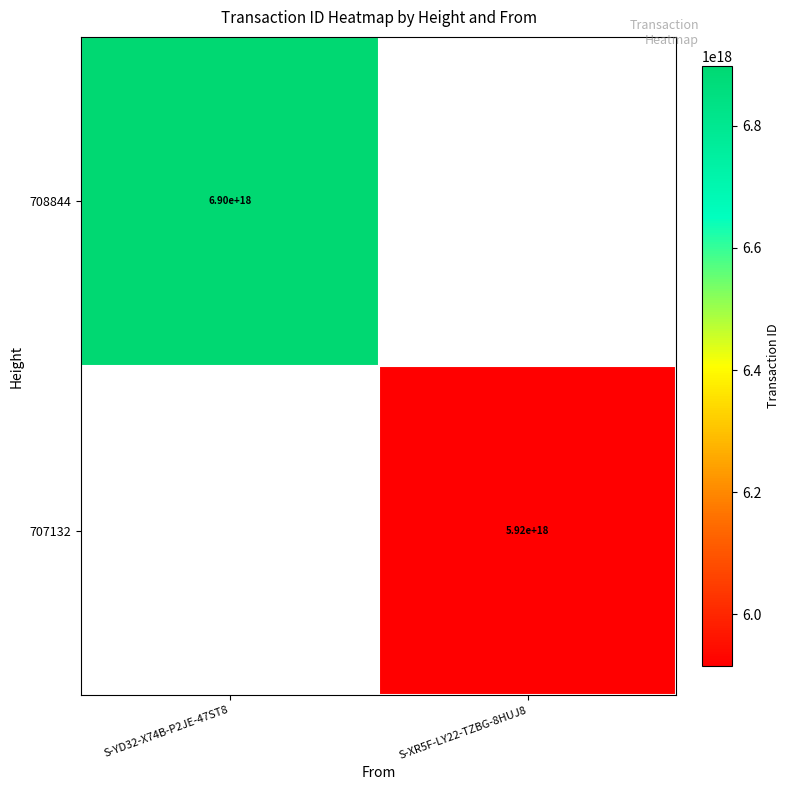

True or false: 707132 has a value of 5920000000000000000 at S-XR5F-LY22-TZBG-8HUJ8.

True